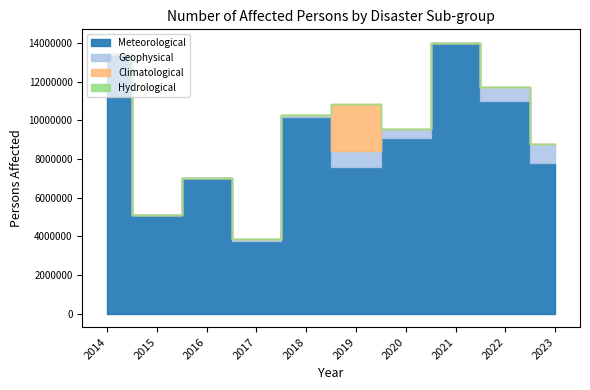

How many values in the Meteorological series exceed 9103601?

4